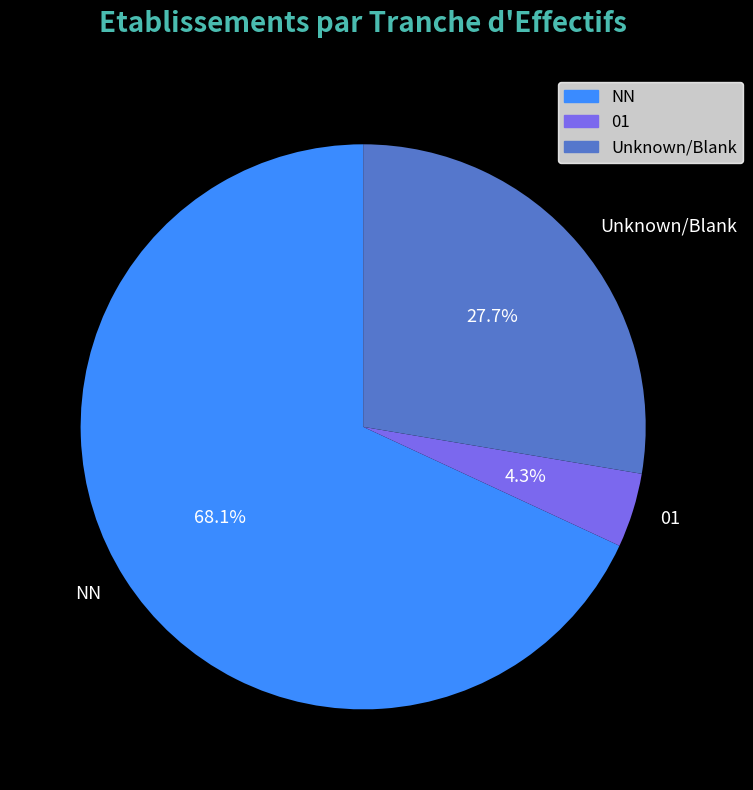

Is the sum of Unknown/Blank and 01 greater than half?

No